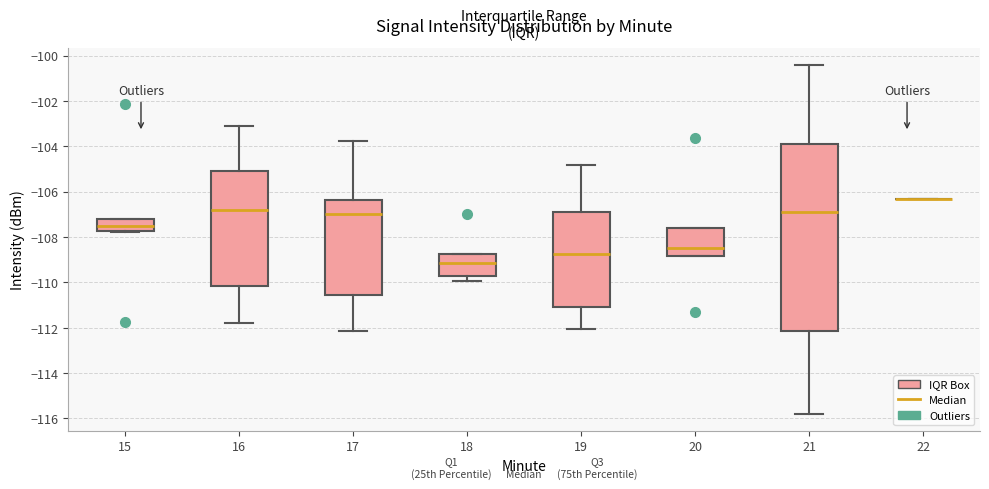

Reading left to right, transcribe this box plot: for each box, give where its median line is, the range the box spans, and where its two whiskers end, as read against the y-axis. The values are not printed on the chart, so give them approximately, as read against the axis.

15: median -107.6, box -107.8 to -107.2, whiskers -107.8 to -107.2
16: median -106.8, box -110.2 to -105.0, whiskers -111.8 to -103.2
17: median -107.0, box -110.6 to -106.4, whiskers -112.2 to -103.8
18: median -109.2, box -109.8 to -108.8, whiskers -110.0 to -108.8
19: median -108.8, box -111.0 to -106.8, whiskers -112.0 to -104.8
20: median -108.4, box -108.8 to -107.6, whiskers -108.8 to -107.6
21: median -107.0, box -112.2 to -104.0, whiskers -115.8 to -100.4
22: box collapsed to a line at -106.4, whiskers -106.4 to -106.4